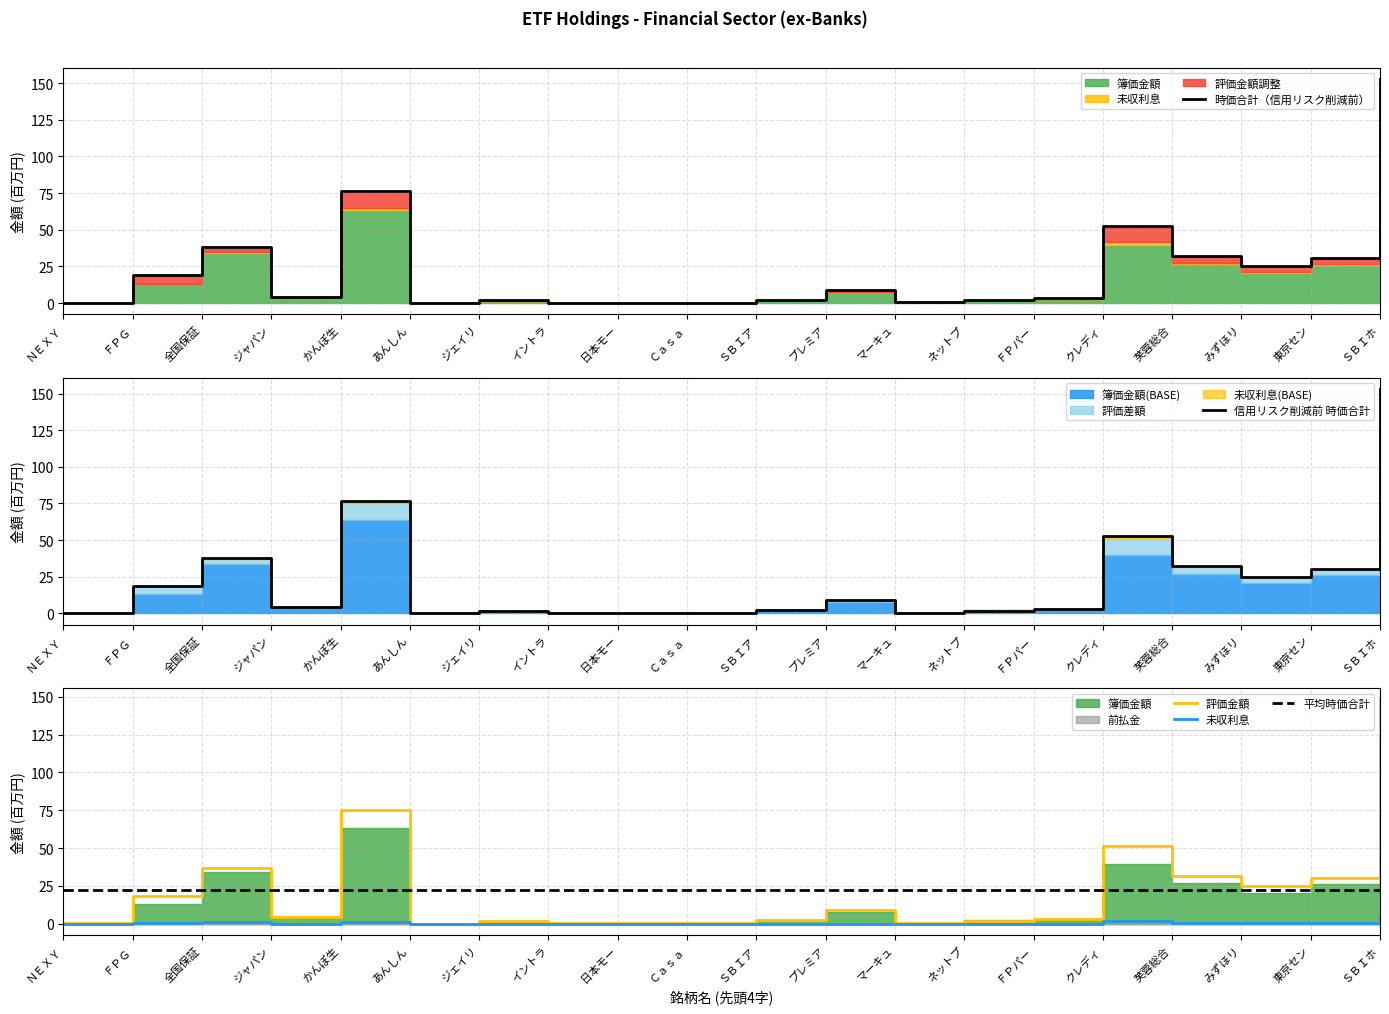

True or false: 時価合計（信用リスク削減前） has a value of 12.4 at ＦＰＧ.

False